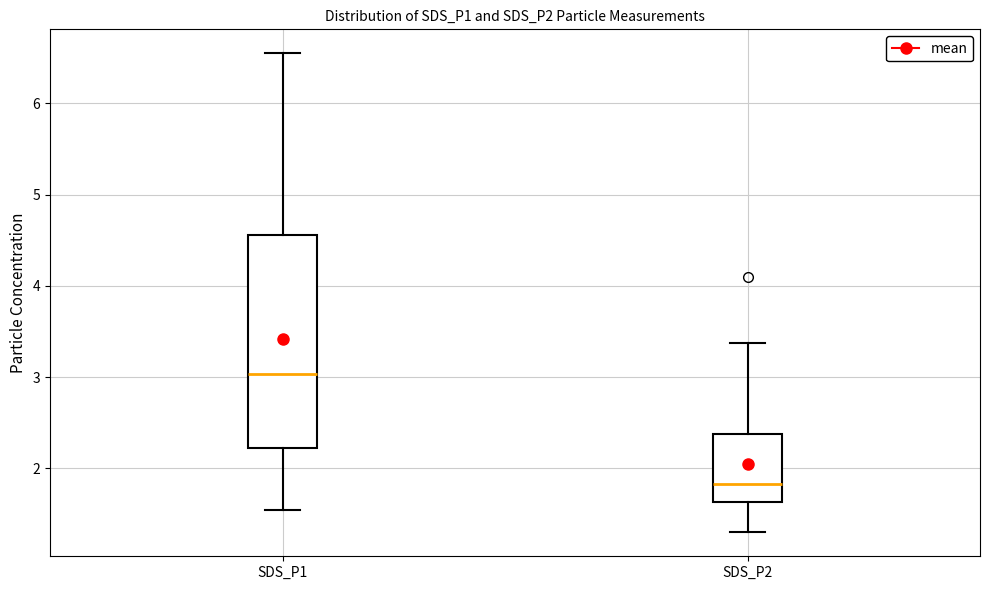

Which box has the lowest median line?

SDS_P2